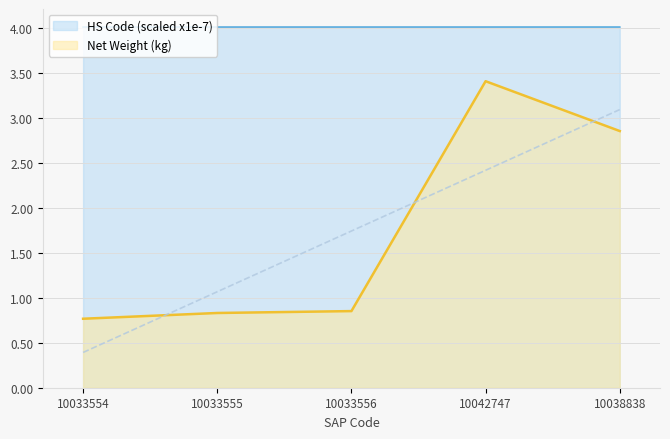

Reading left to right, what are all the values shown in this chart?

Net Weight (kg): 0.8	0.8	0.9	3.4	2.9
HS Code (scaled): 4.0	4.0	4.0	4.0	4.0